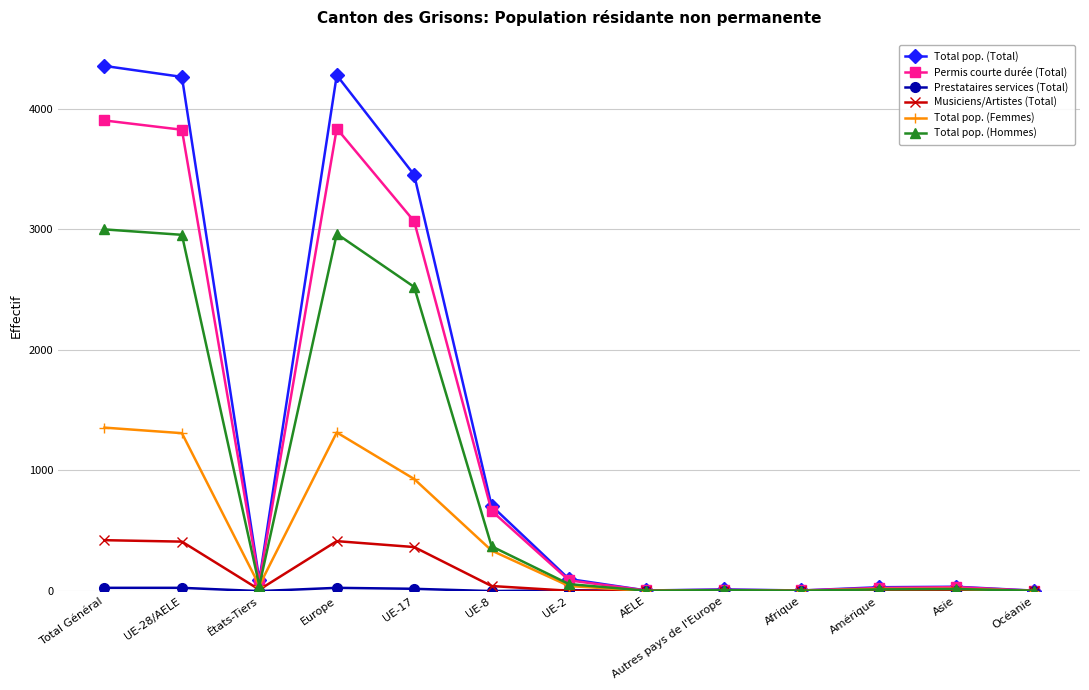

Is the value of Permis courte durée (Total) at UE-8 greater than the value of Total pop. (Femmes) at UE-8?

Yes